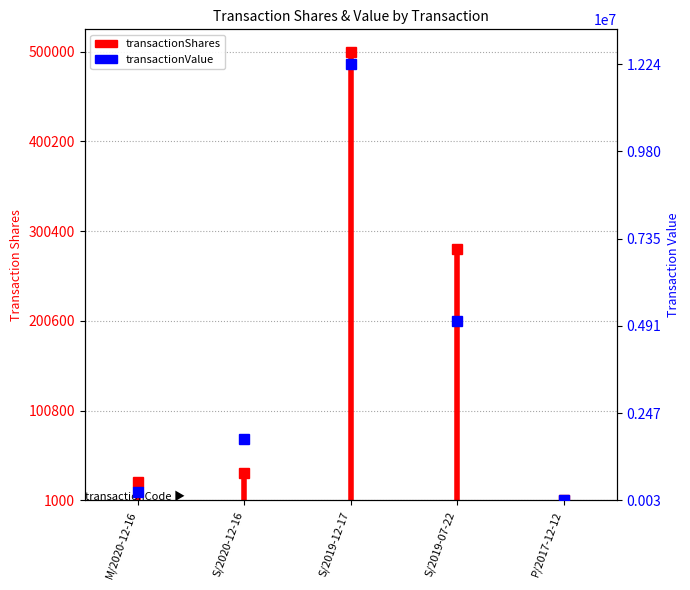

Count the values in the range 1000 to 20764.

2